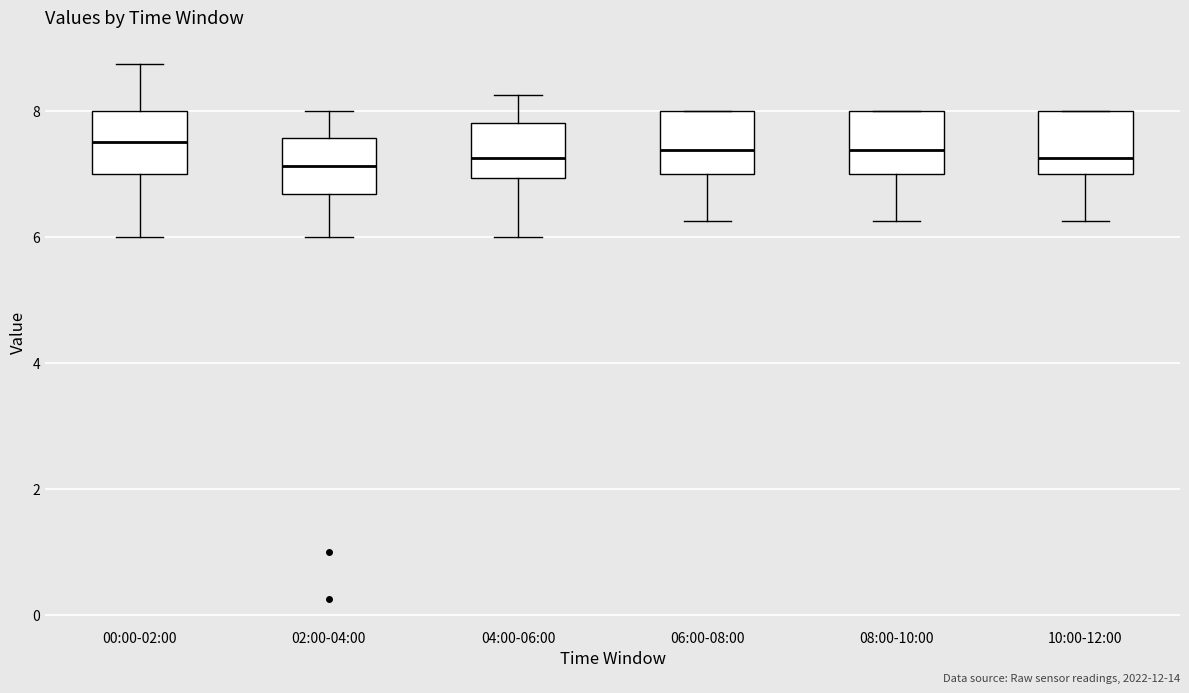

Where does the upper whisker of the box for 04:00-06:00 end on the y-axis? The values are not printed on the chart, so give them approximately, as read against the axis.

8.2